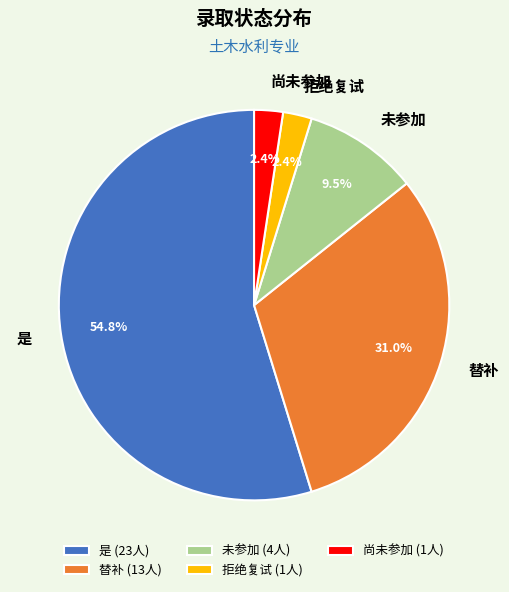

To the nearest percent, what is the average slice percentage?

20%